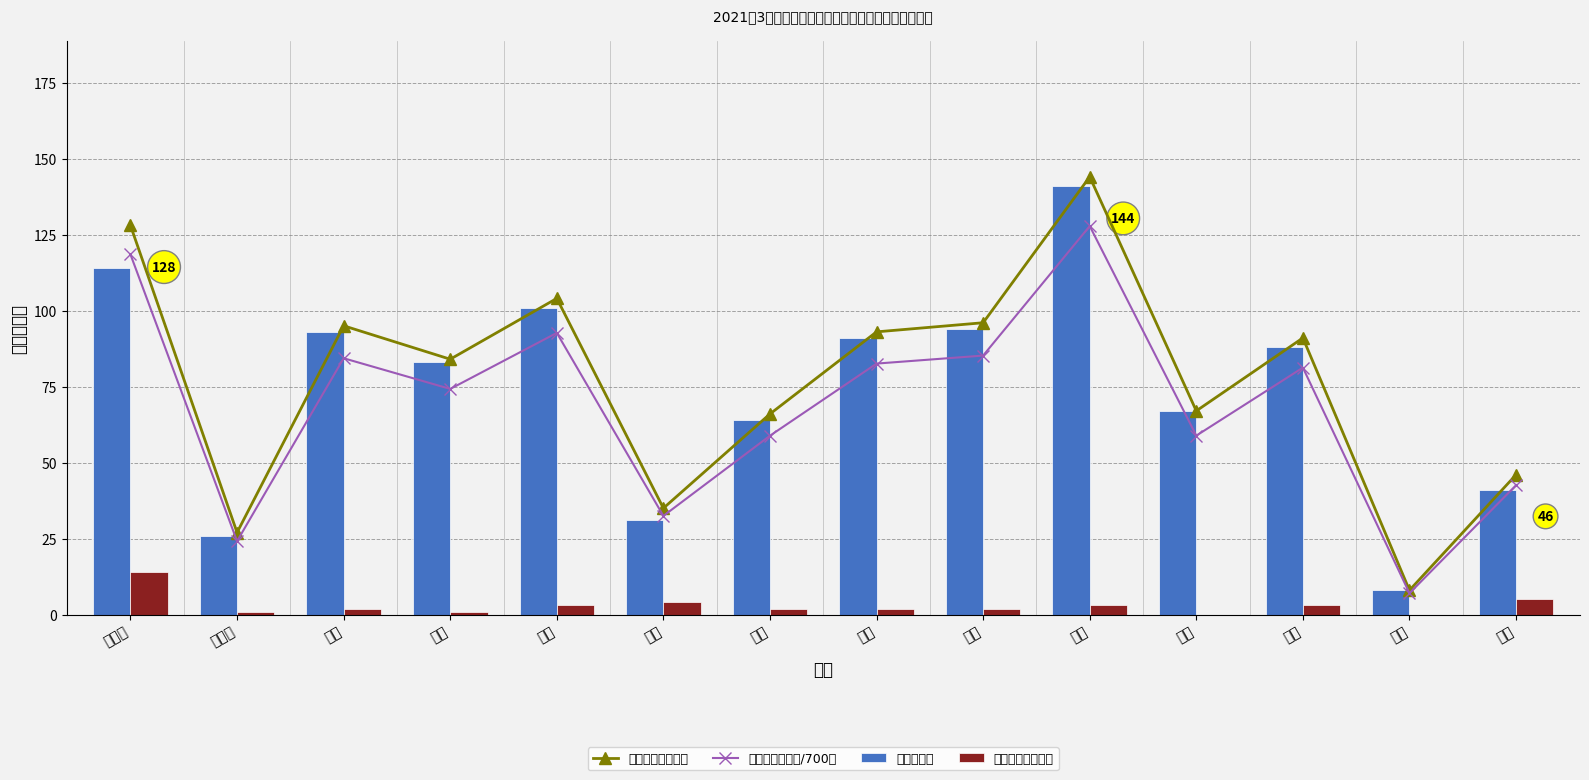

Which has a higher value, 陡水 or 水岩?

水岩